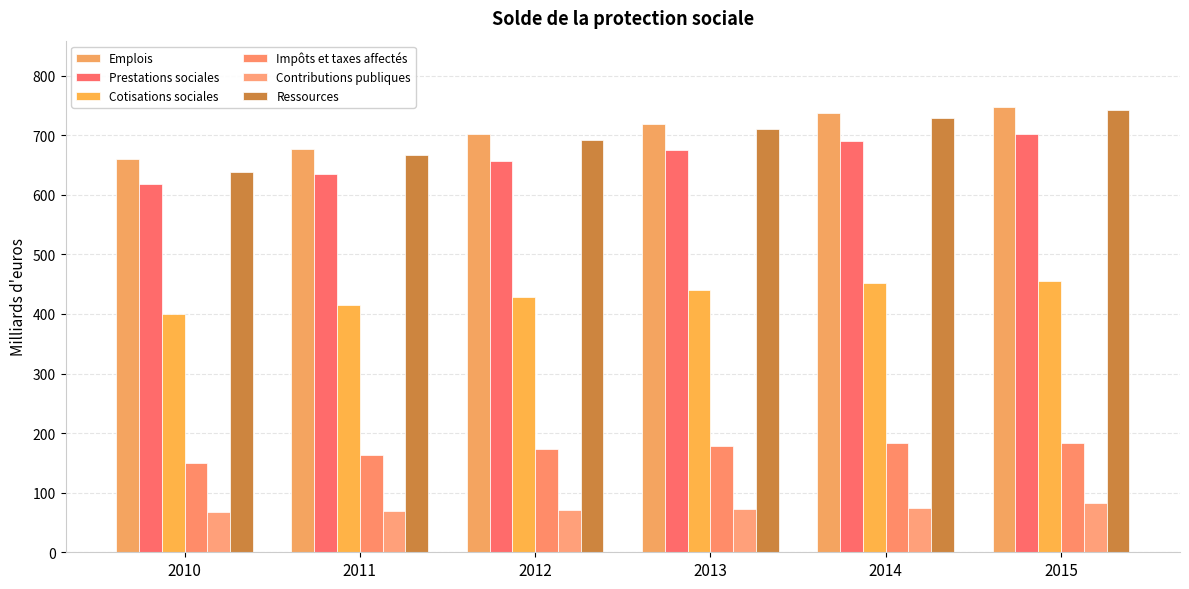

How many groups of bars are there?

6